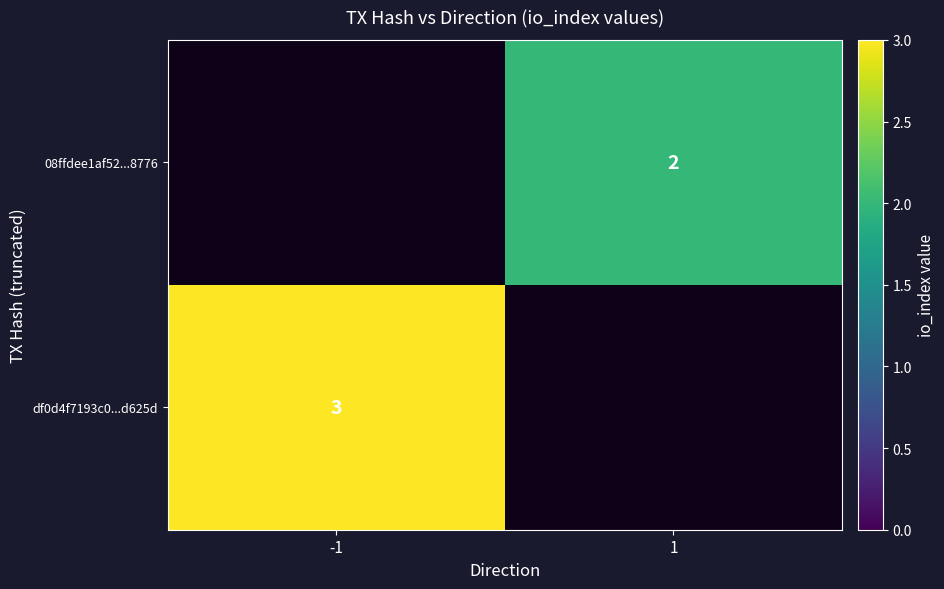

The value of df0d4f7193c0...d625d at -1 is 2. True or false?

False